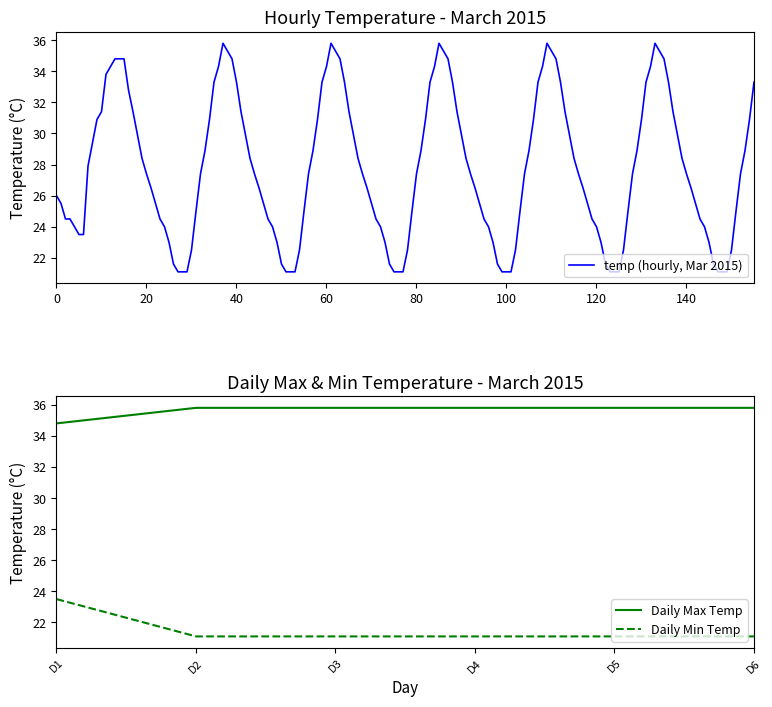

What is the highest value of the temp (hourly, Mar 2015) series?

35.8